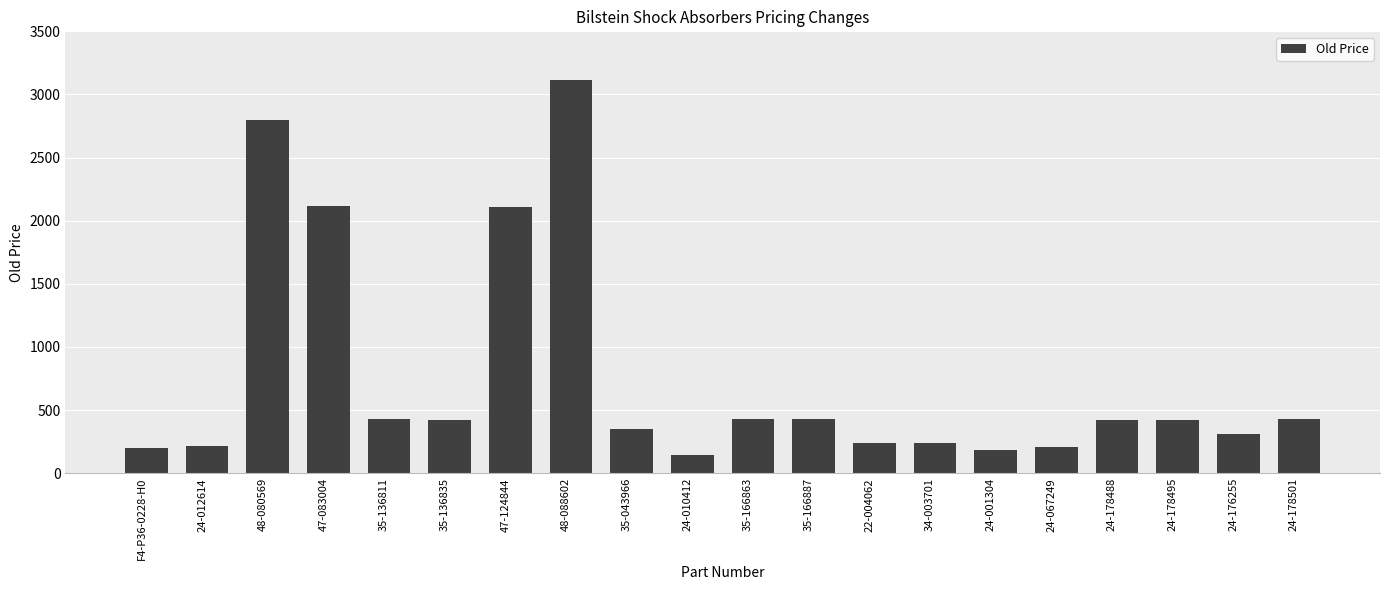

What is the maximum value shown in the chart?

3111.7